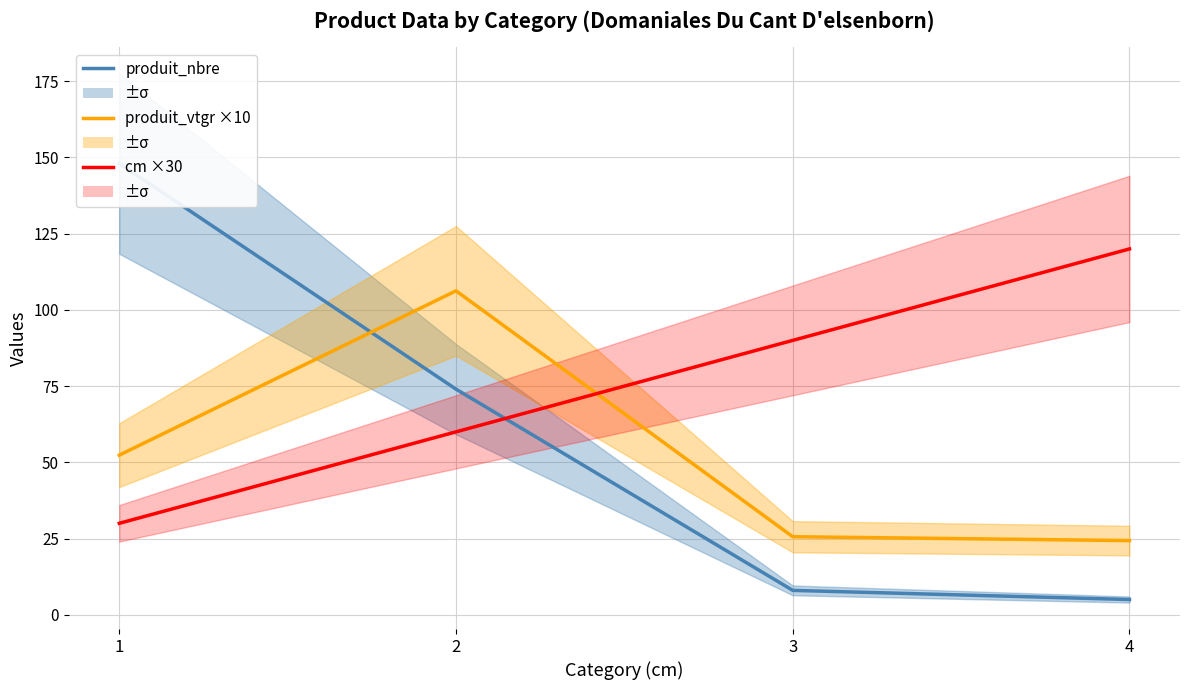

What is the sum of all cm ×30 values?

300.0